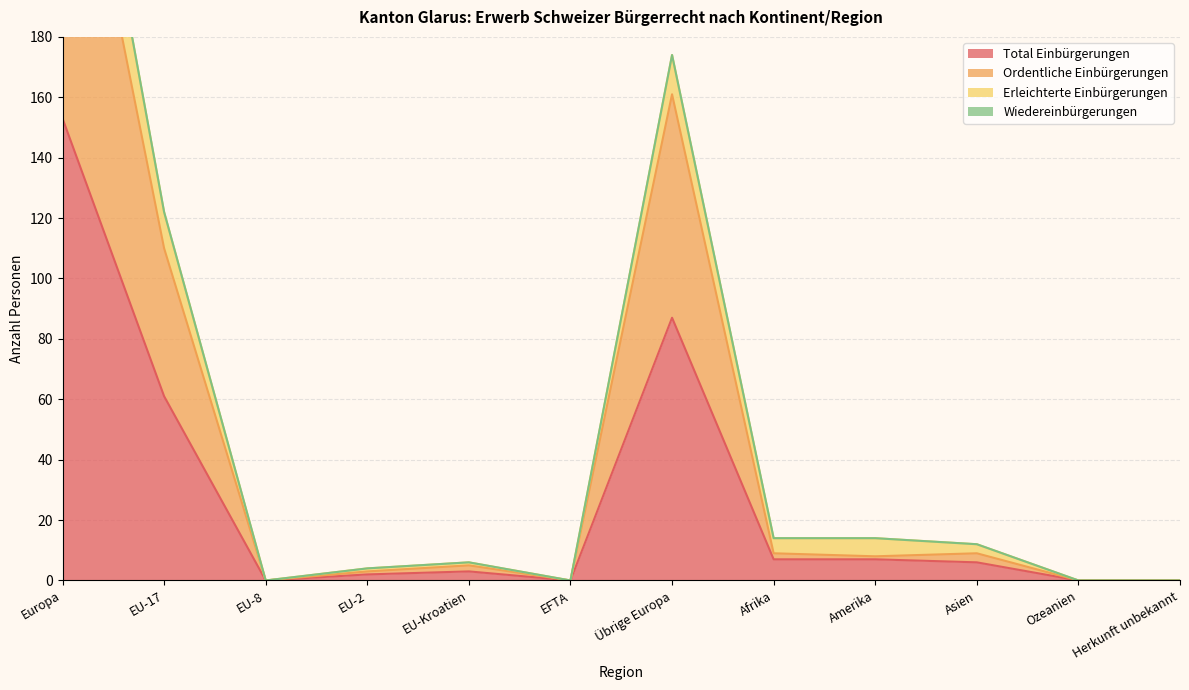

True or false: Total Einbürgerungen has a value of 6 at Asien.

True